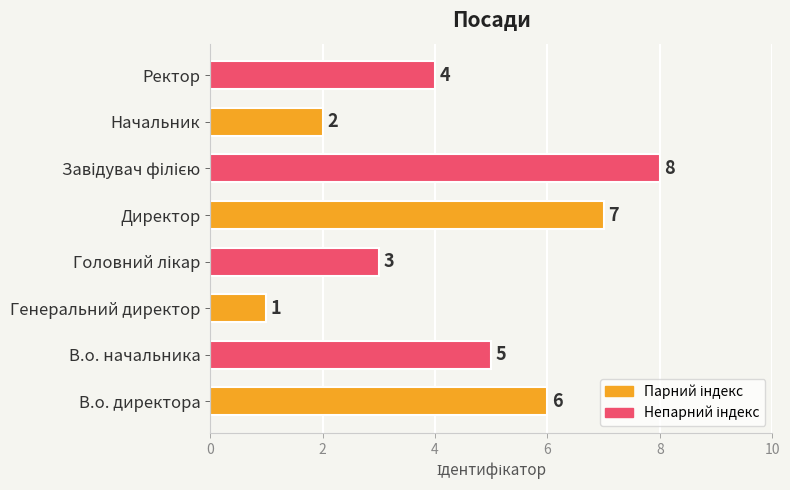

Does the chart contain stacked bars?

No